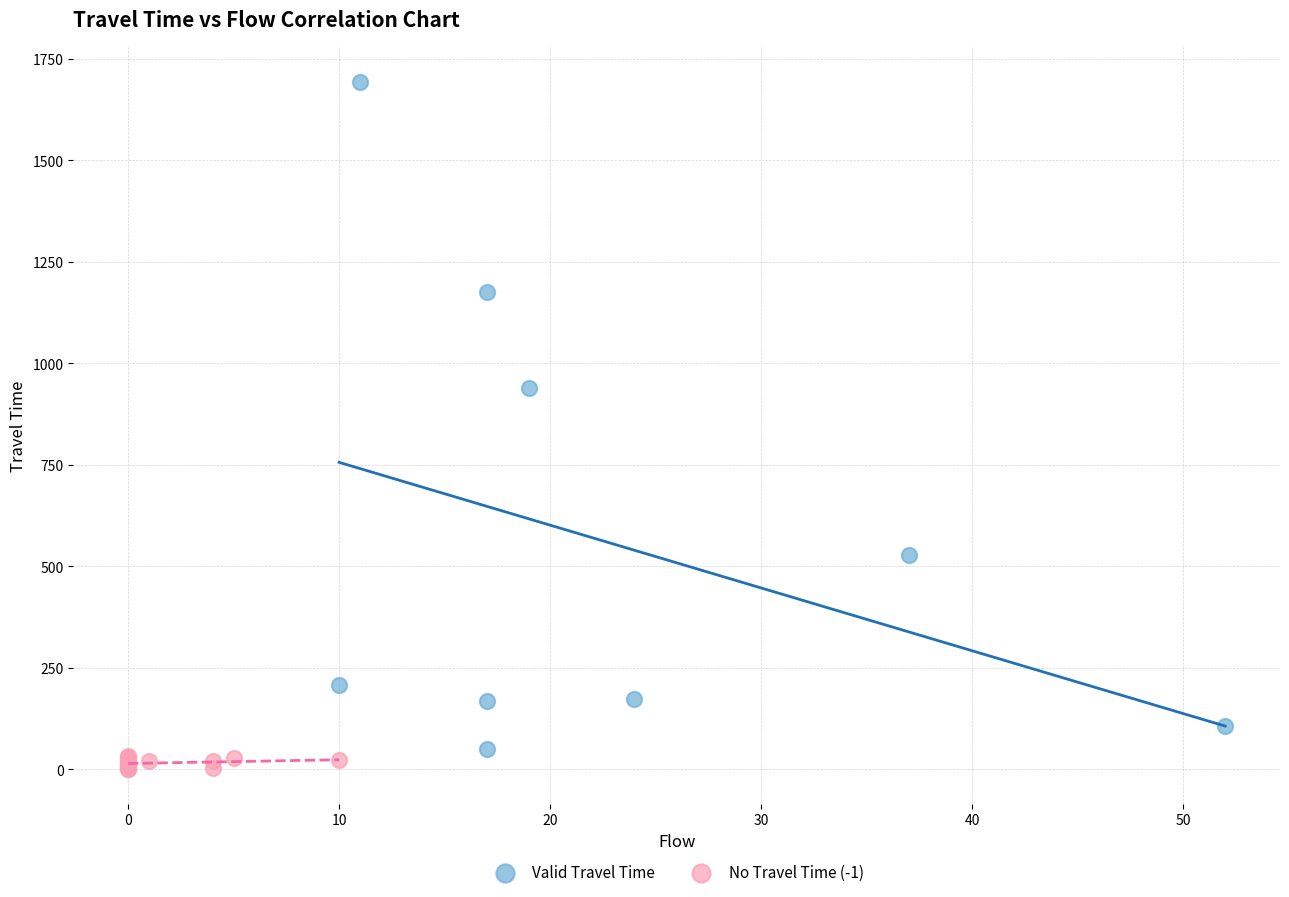

Which series has the largest Y range (max minus min)?

Valid Travel Time